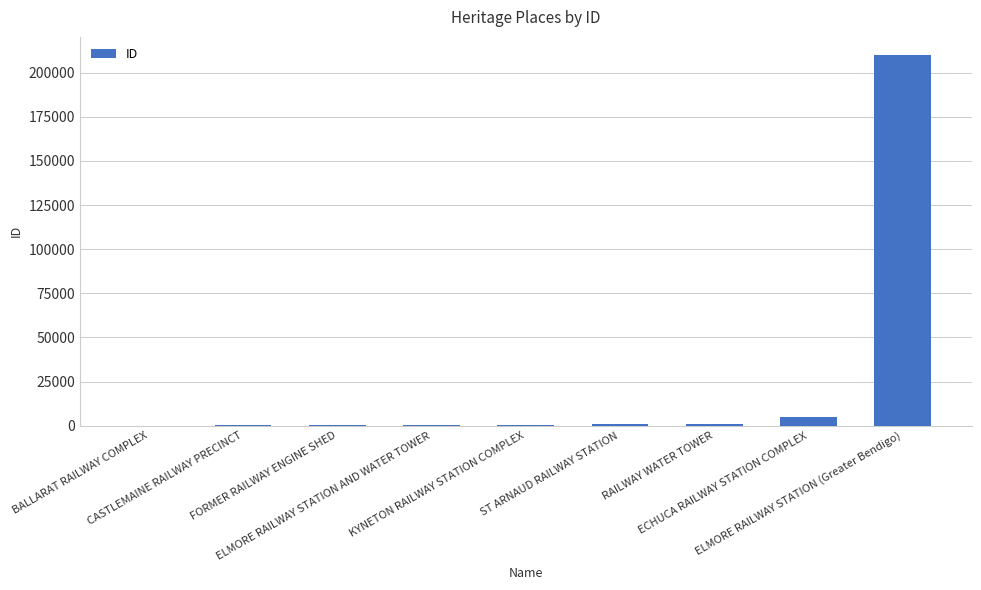

Does the chart contain stacked bars?

No